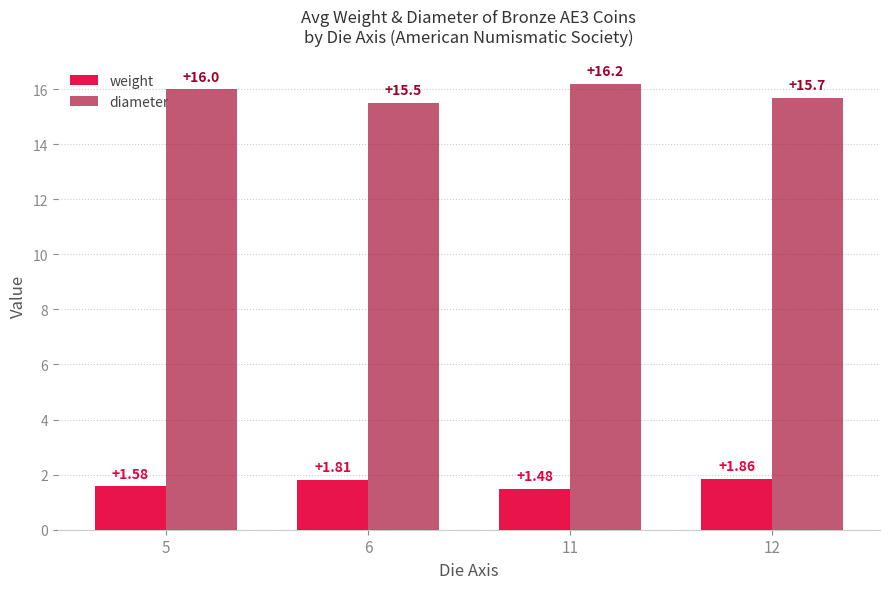

What are all the series names shown in the legend?

weight, diameter